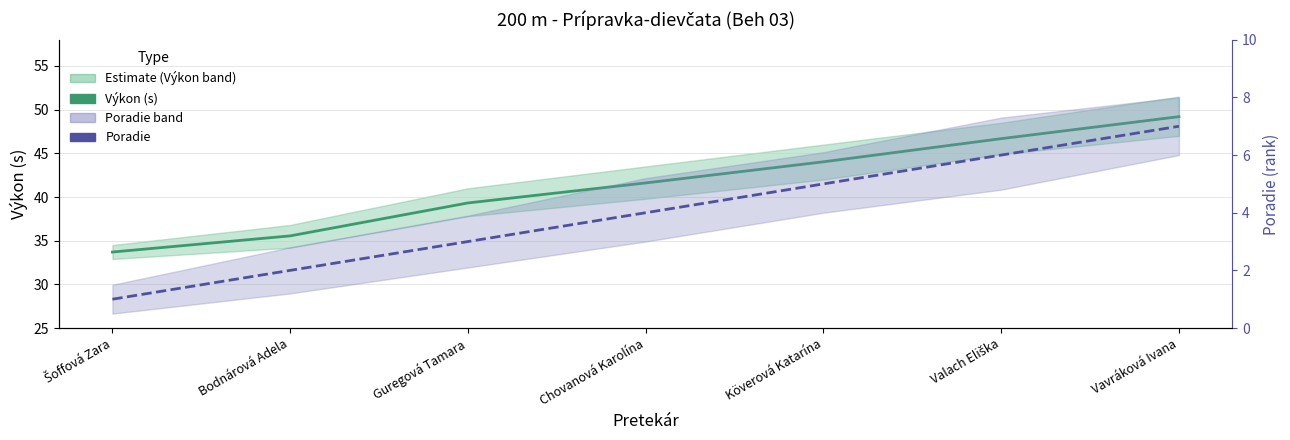

True or false: Poradie has more than 1 points higher than both neighbors.

False